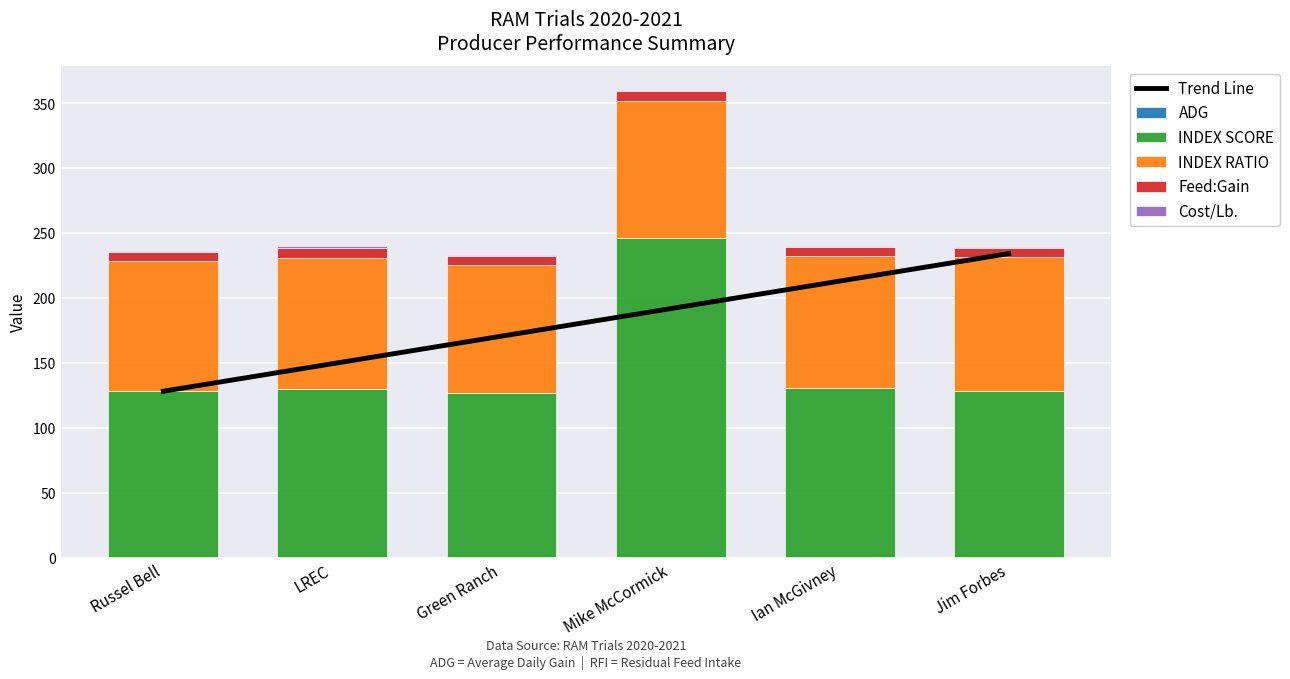

At which label does Cost/Lb. reach its peak?

LREC